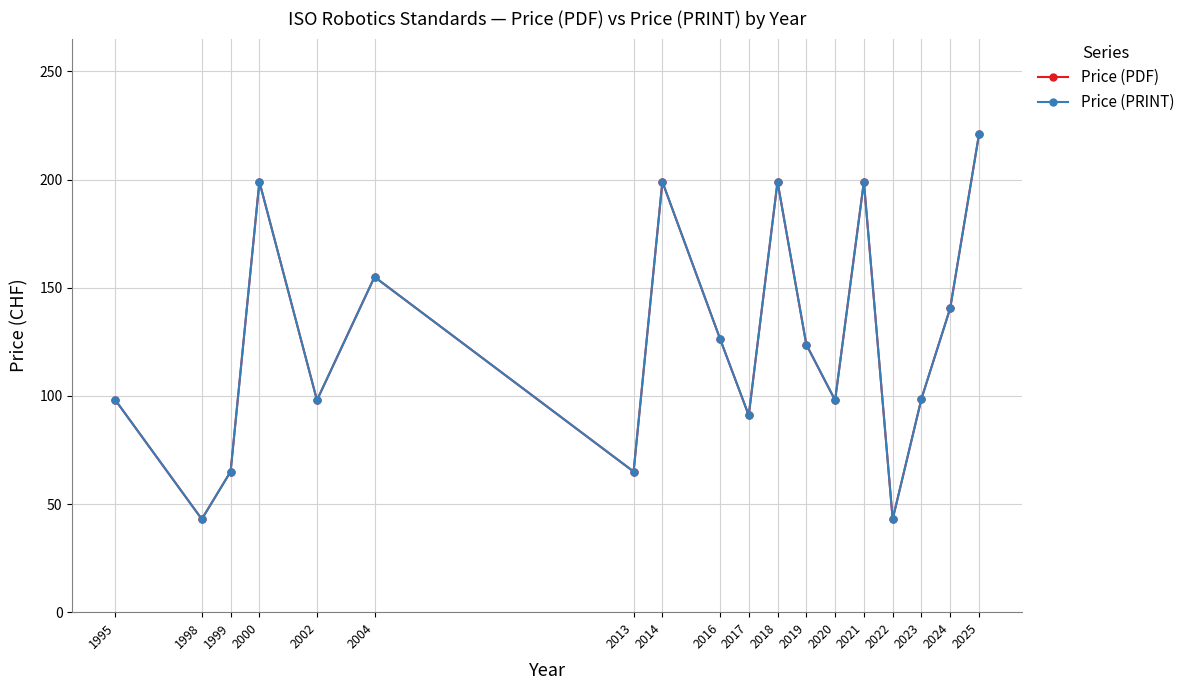

Does the chart have visible grid lines?

Yes